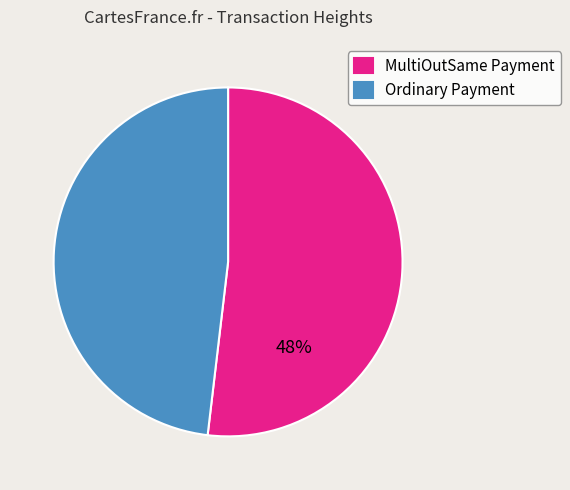

To the nearest percent, what is the average slice percentage?

50%